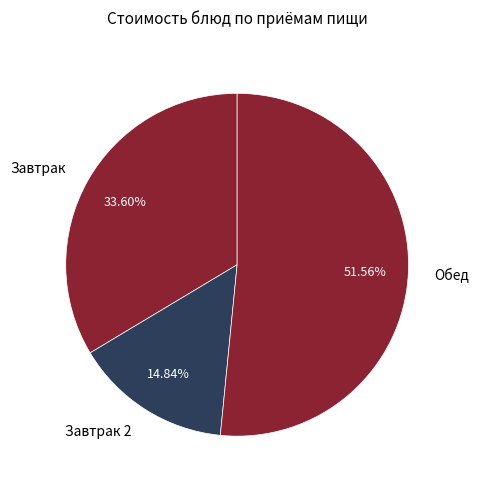

Which category has the biggest portion of the pie?

Обед